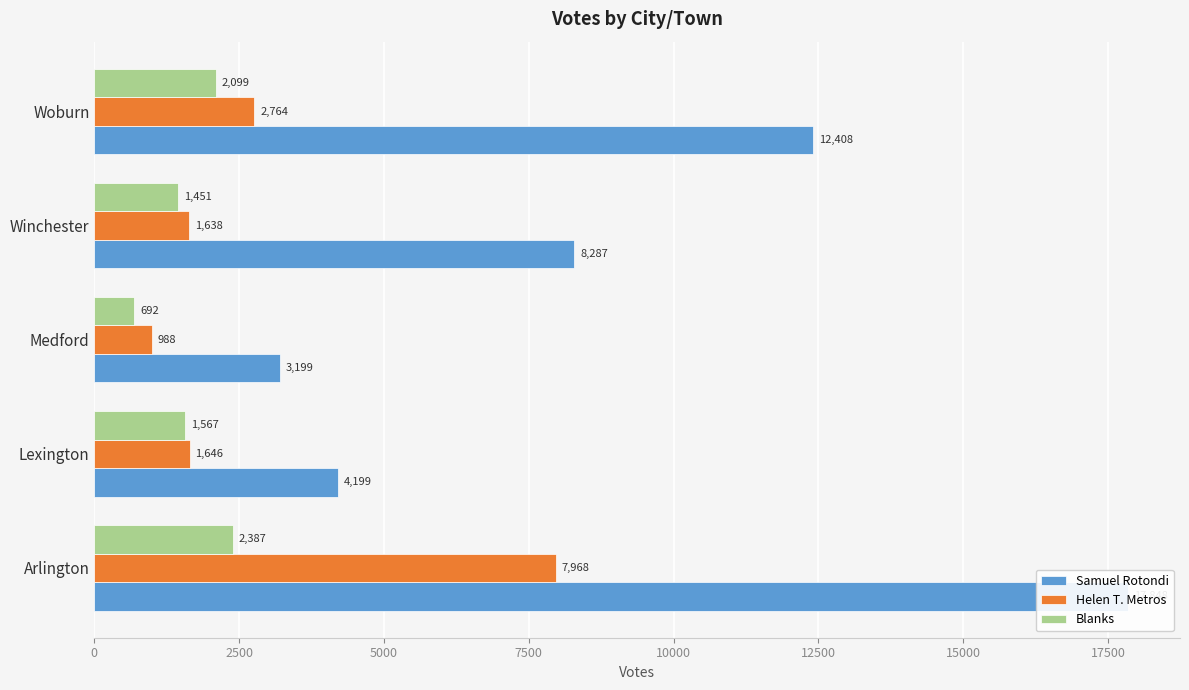

What is the difference between the maximum and second lowest values in the Helen T. Metros series?

6330